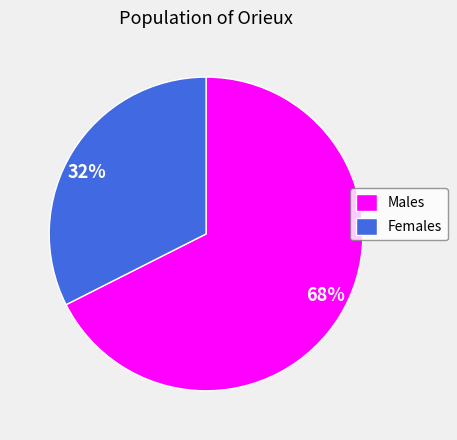

To the nearest percent, what is the average slice percentage?

50%